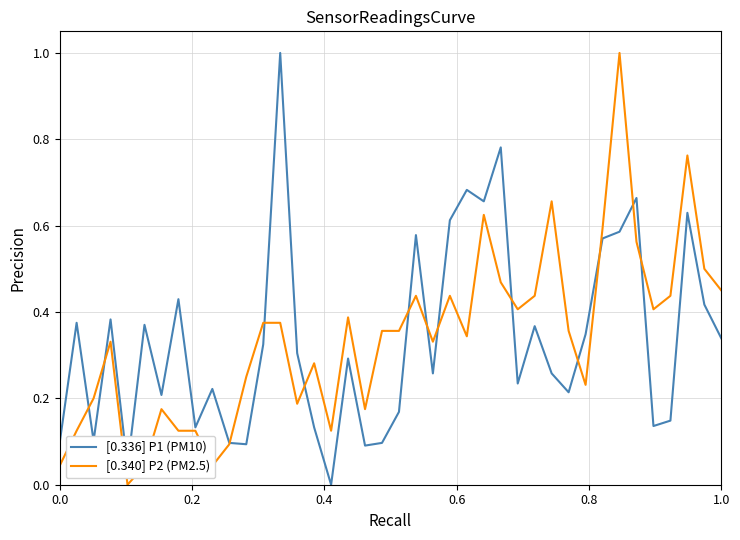

What is the highest value of the [0.340] P2 (PM2.5) series?

1.0